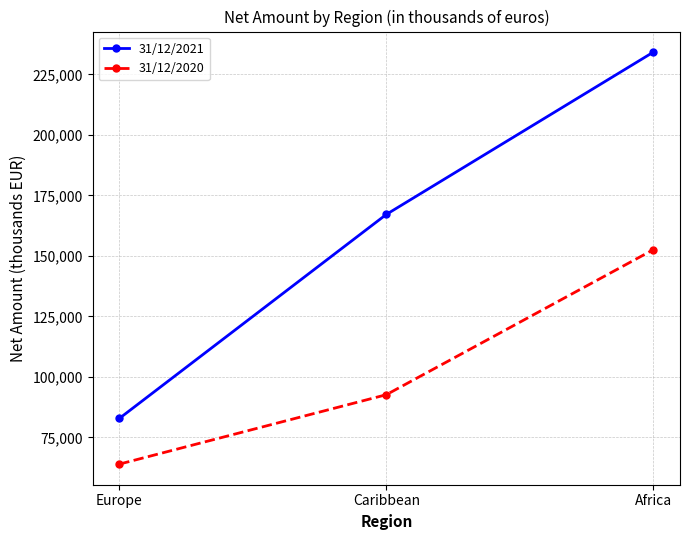

Is this an area chart (filled region under the line)?

No